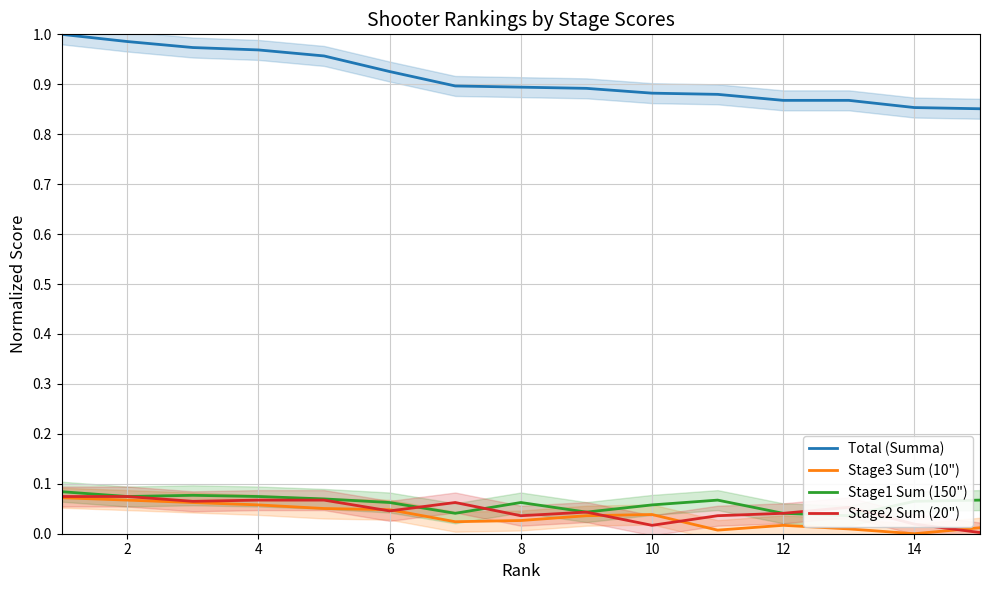

The value of Stage1 Sum (150") at 6 is 0.1. True or false?

False